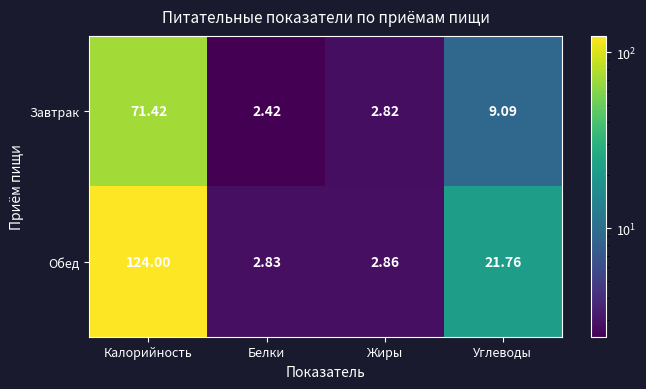

Rank the categories by Обед value from lowest to highest.

Белки, Жиры, Углеводы, Калорийность